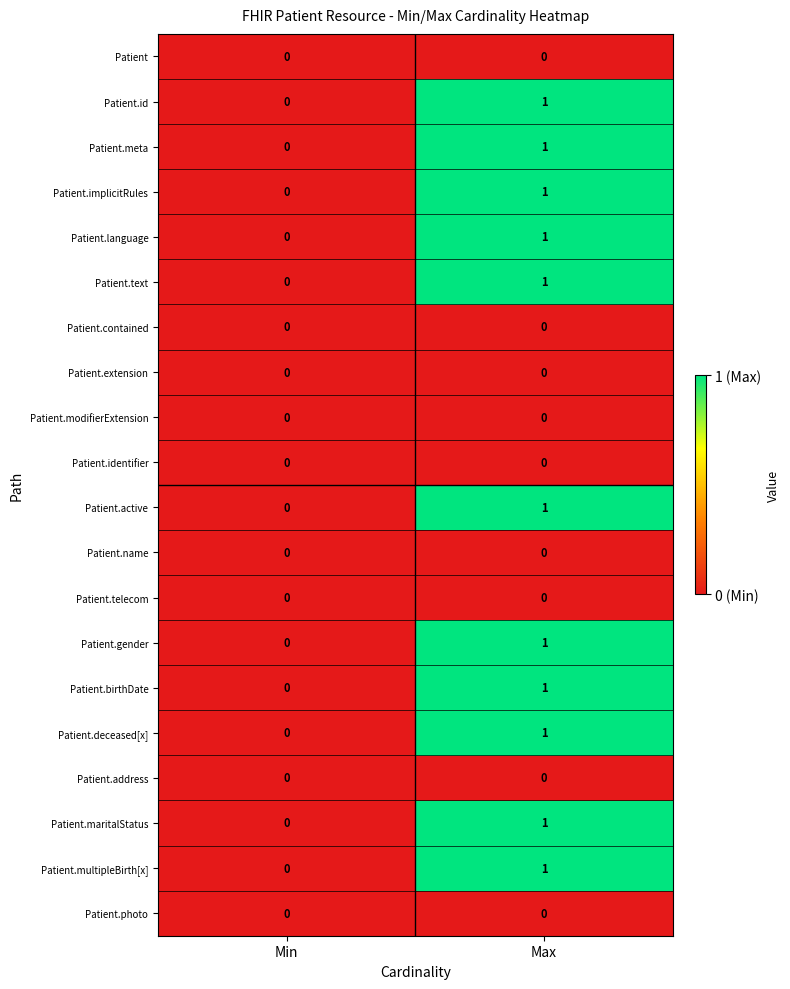

True or false: Patient.meta has a value of 0 at Min.

True